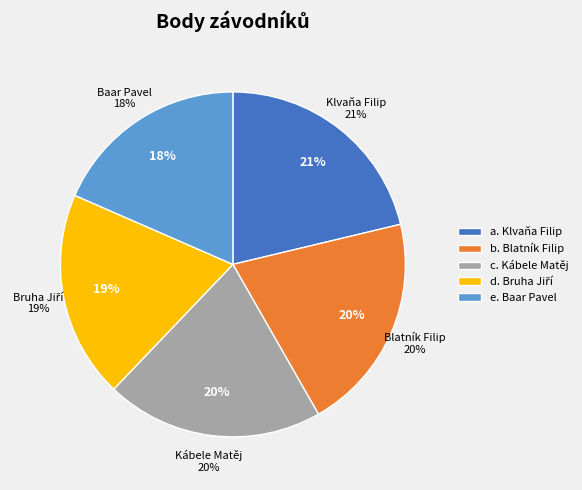

Is the sum of Kábele Matěj and Baar Pavel greater than half?

No